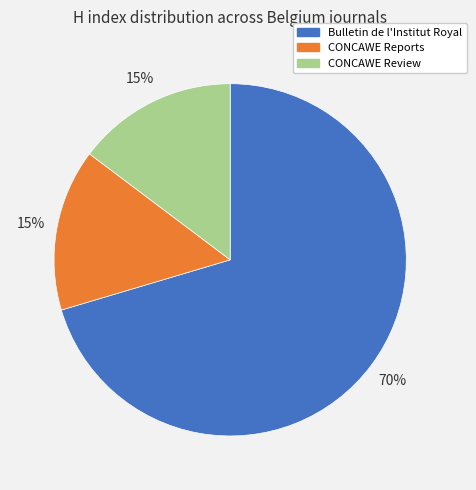

Which category accounts for the majority?

Bulletin de l'Institut Royal